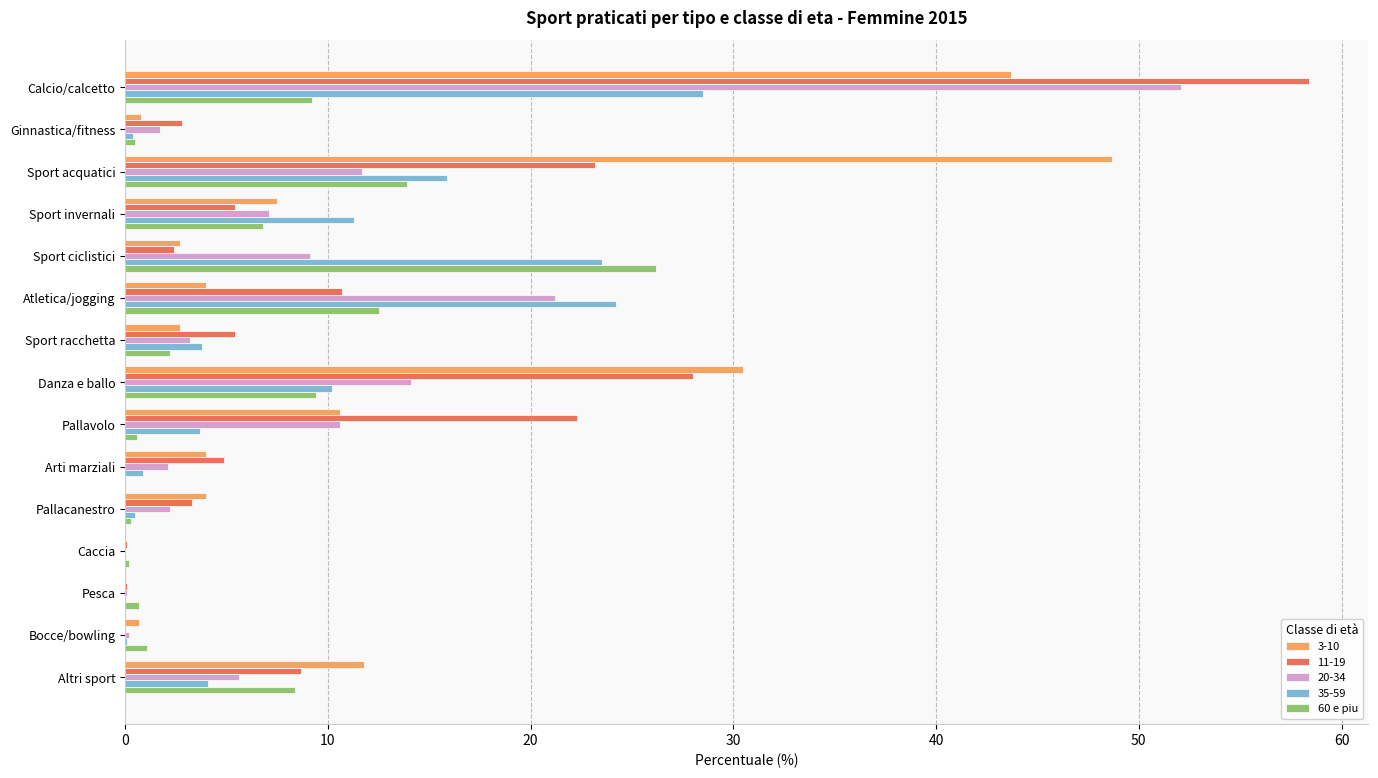

What is the greatest value displayed?

58.4